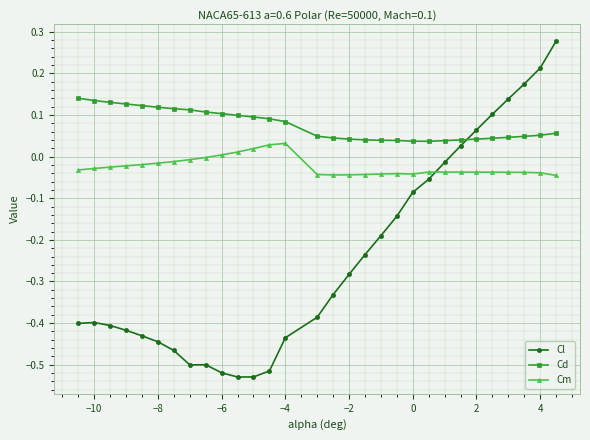

What is the difference between the second highest and second lowest values in the Cl series?

0.7